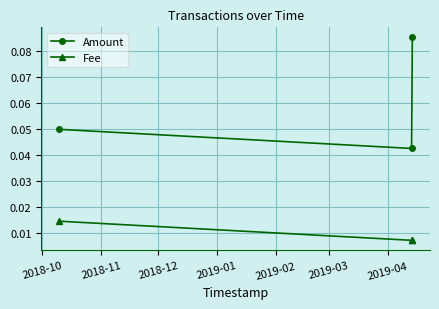

At how many categories does at least one series exceed 0?

3